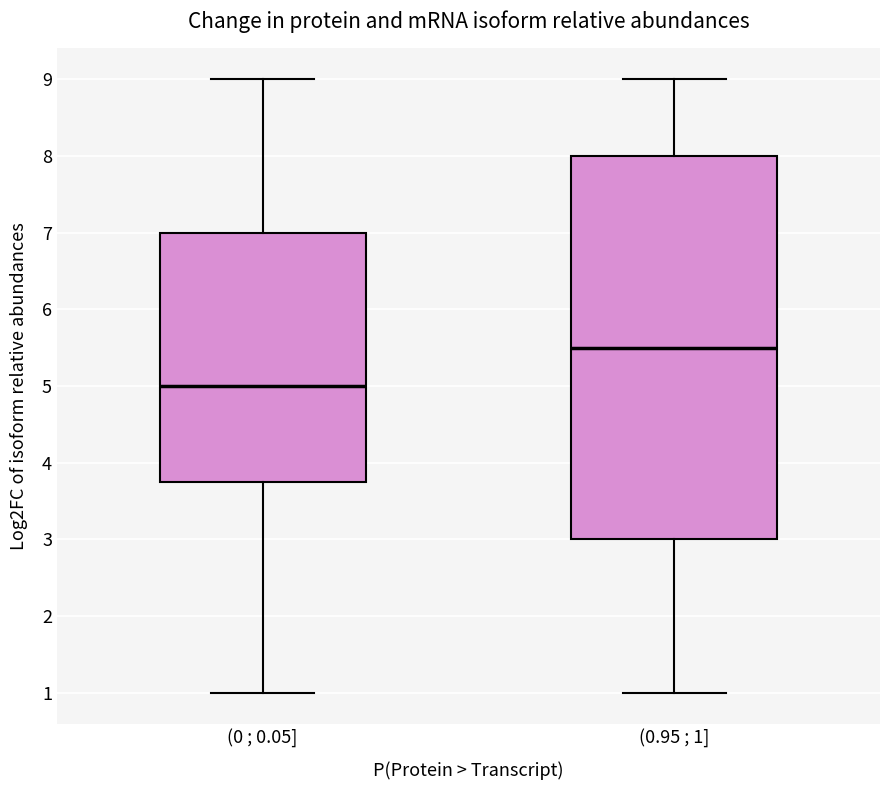

Reading left to right, transcribe this box plot: for each box, give where its median line is, the range the box spans, and where its two whiskers end, as read against the y-axis. The values are not printed on the chart, so give them approximately, as read against the axis.

(0 ; 0.05]: median 5.0, box 3.8 to 7.0, whiskers 1.0 to 9.0
(0.95 ; 1]: median 5.5, box 3.0 to 8.0, whiskers 1.0 to 9.0